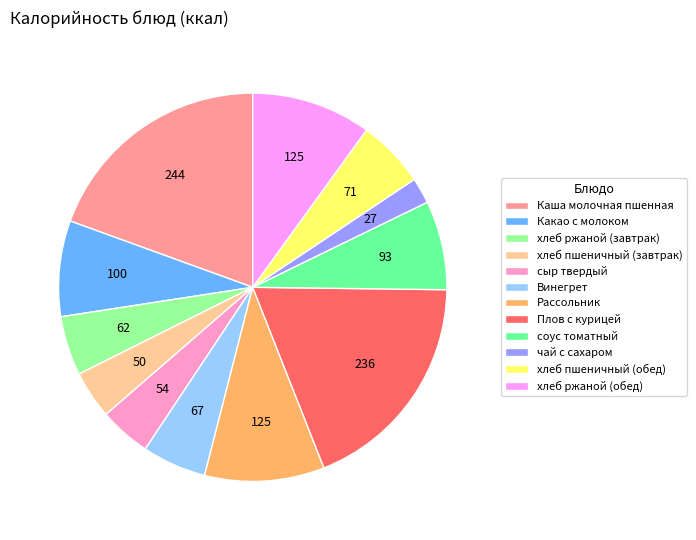

Count the number of slices in the pie.

12